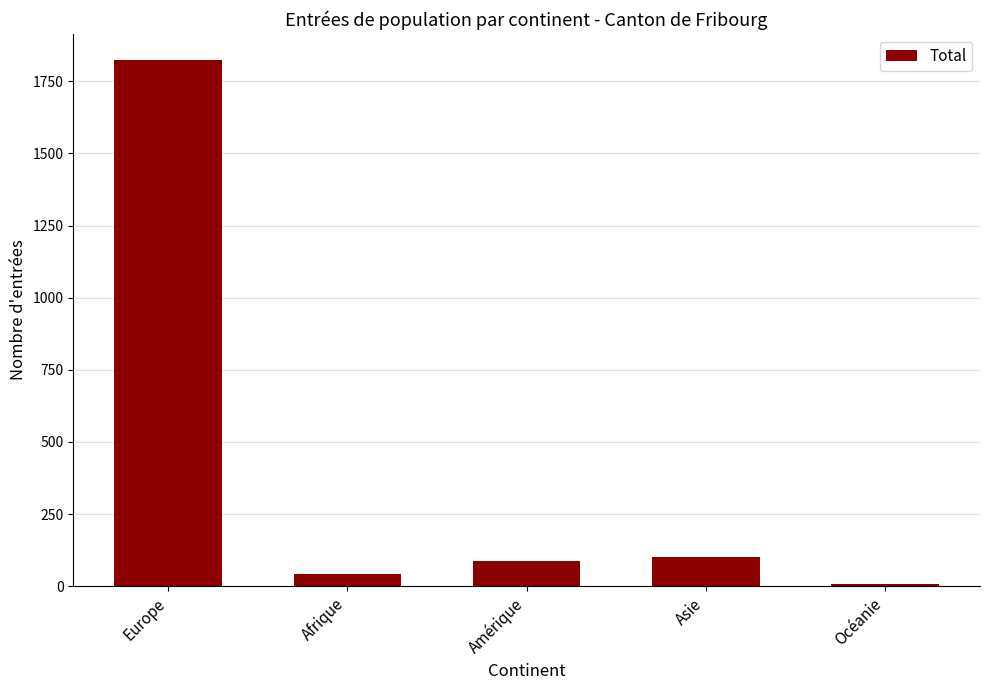

What is the average value?

412